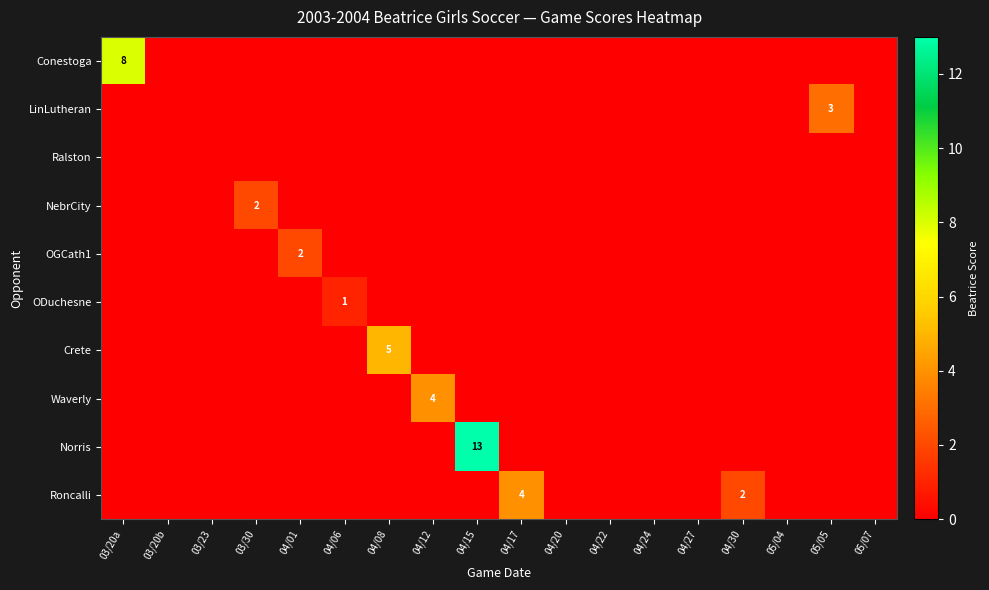

The Roncalli series shows 2 at 04/30. True or false?

True